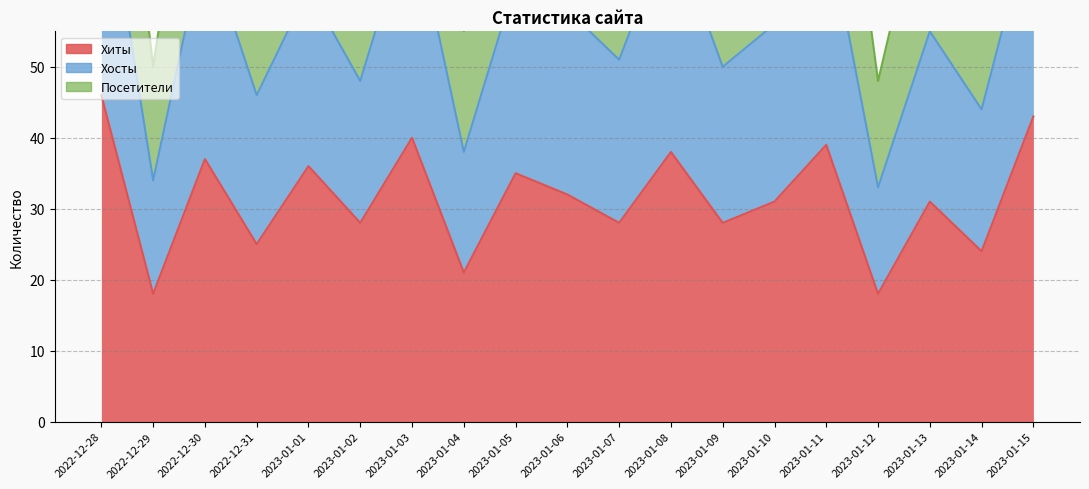

The Хиты series shows 35 at 2023-01-05. True or false?

True